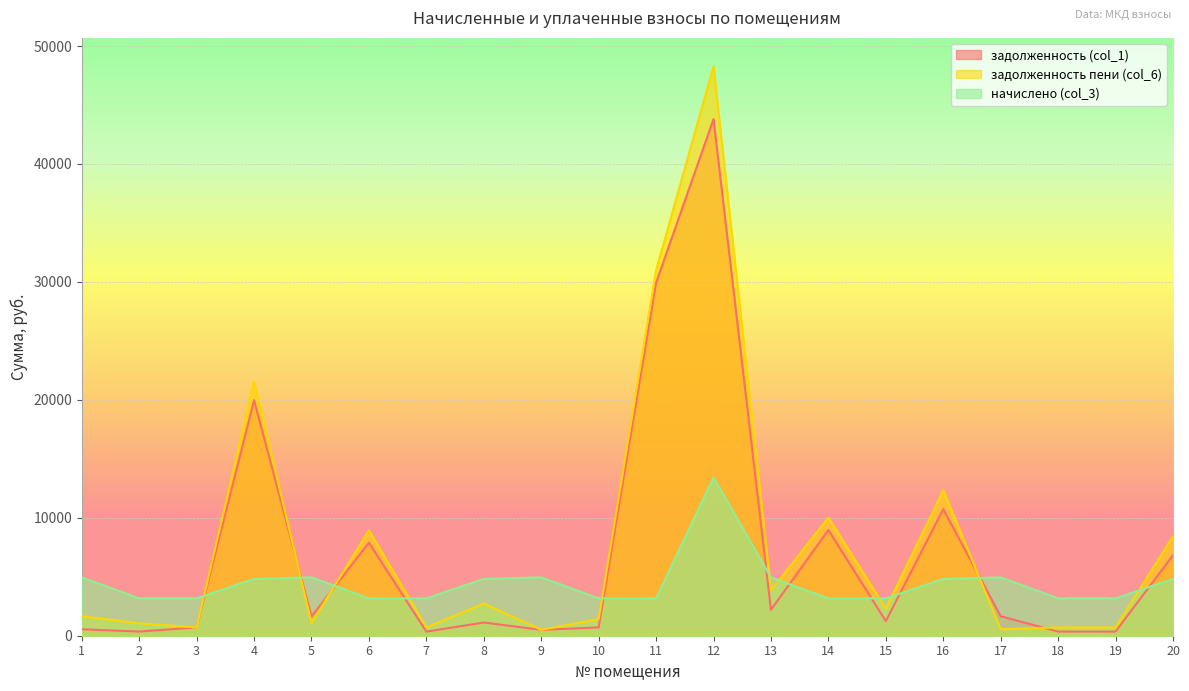

How many lines are shown in the chart?

3